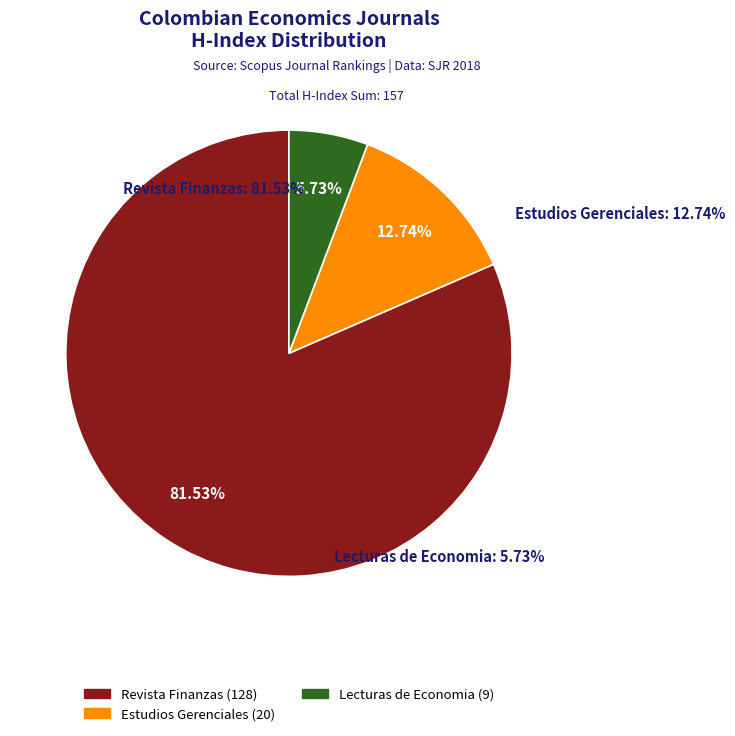

Rank the categories by value from lowest to highest.

Lecturas de Economia (H-index: 9), Estudios Gerenciales (H-index: 20), Revista Finanzas y Politica Economica (H-index: 128)